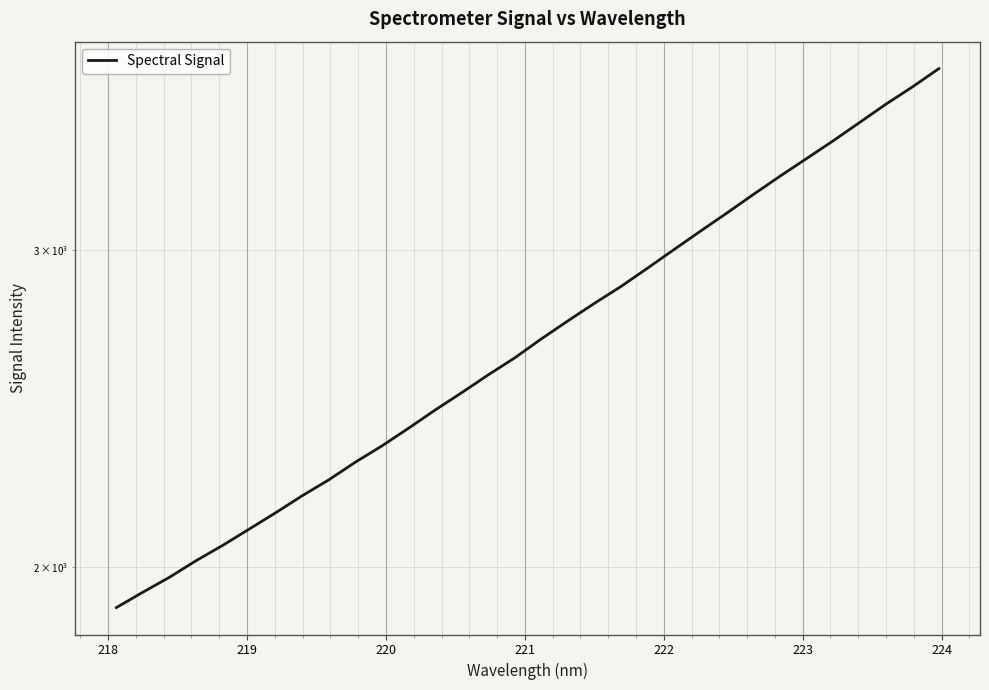

Count the number of categories in the chart.

32